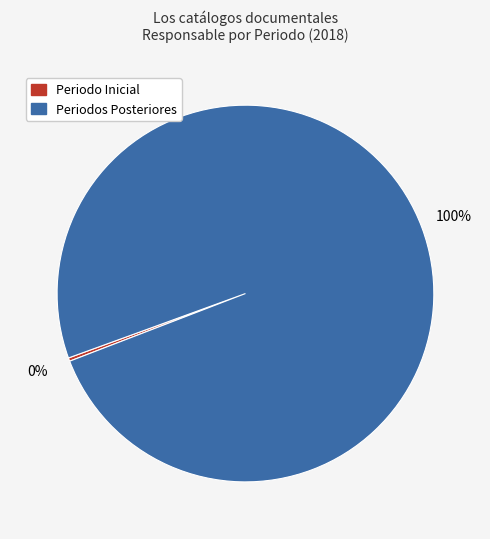

Does any single category account for the majority?

Yes